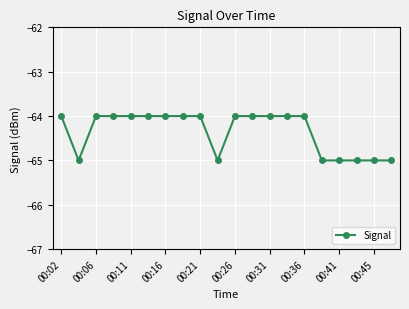

Reading left to right, transcribe all the data shown in this chart.

-64	-65	-64	-64	-64	-64	-64	-64	-64	-65	-64	-64	-64	-64	-64	-65	-65	-65	-65	-65